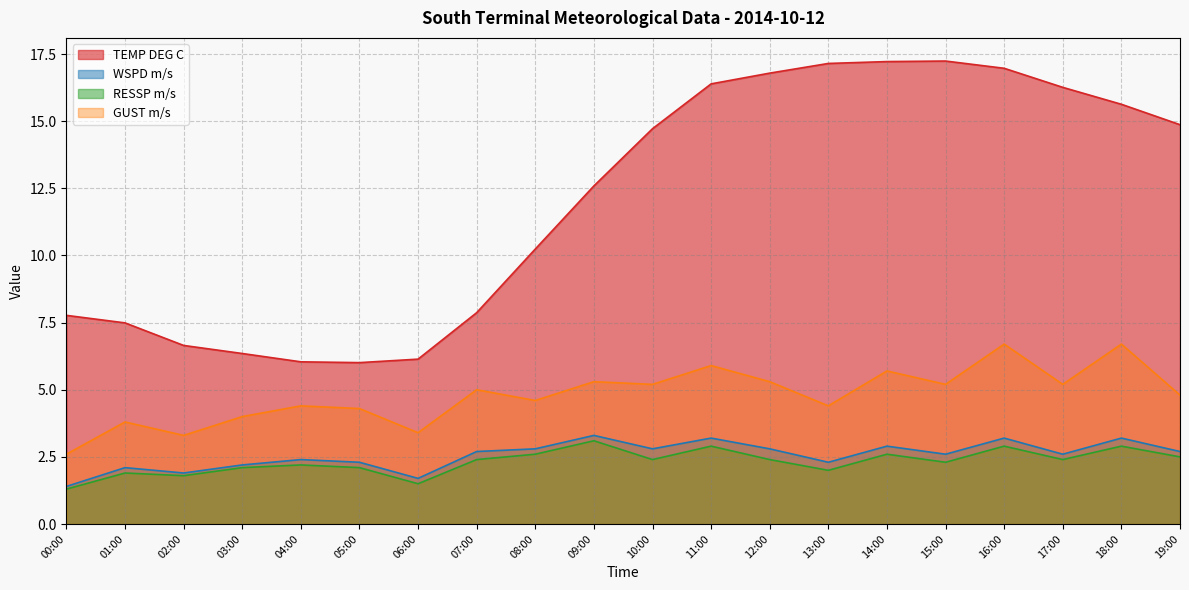

True or false: WSPD m/s has a value of 2.2 at 03:00.

True